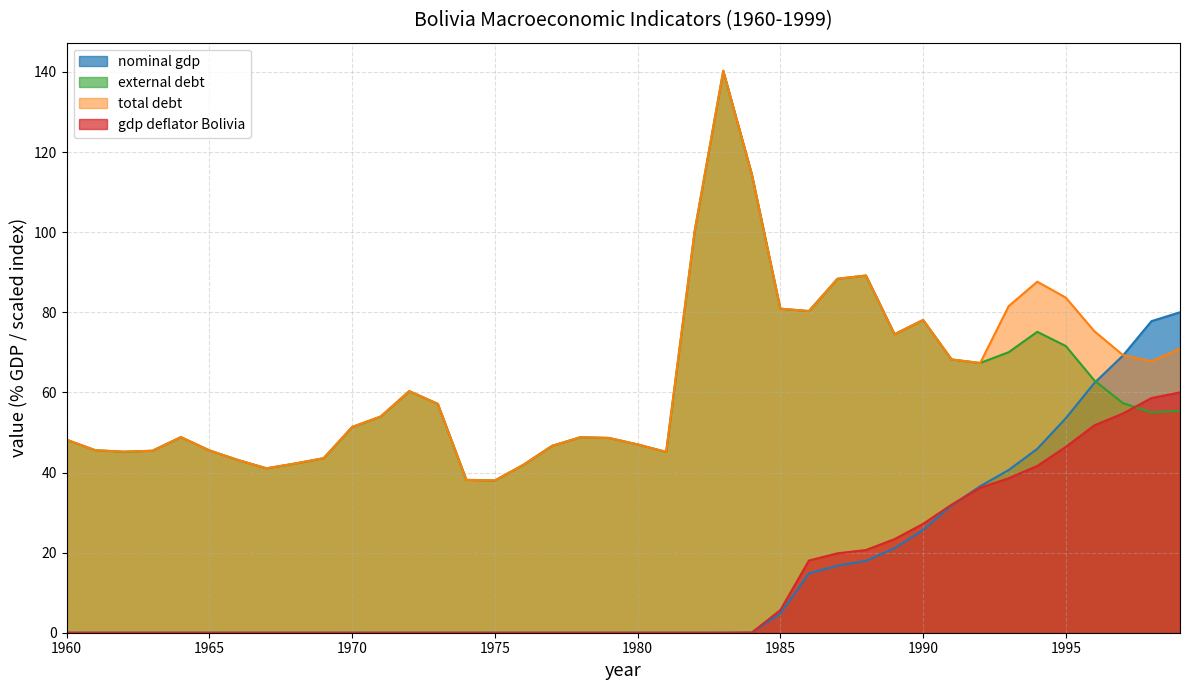

Read the nominal gdp value at 1997.

69.2